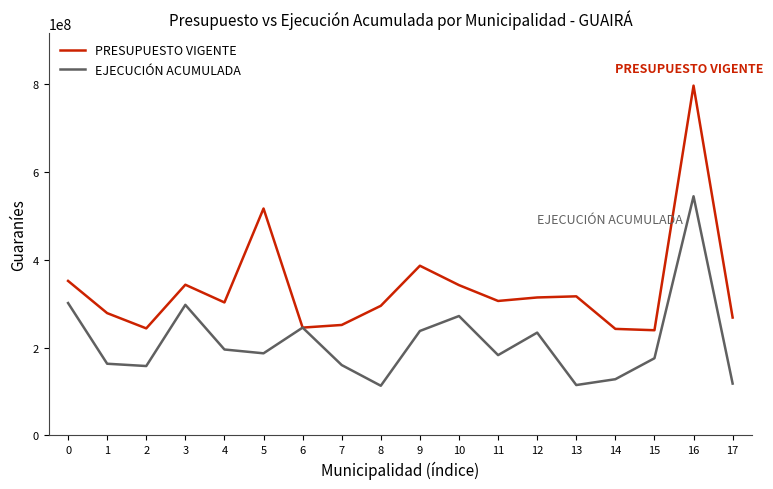

What is the lowest value of the EJECUCIÓN ACUMULADA series?

113100000